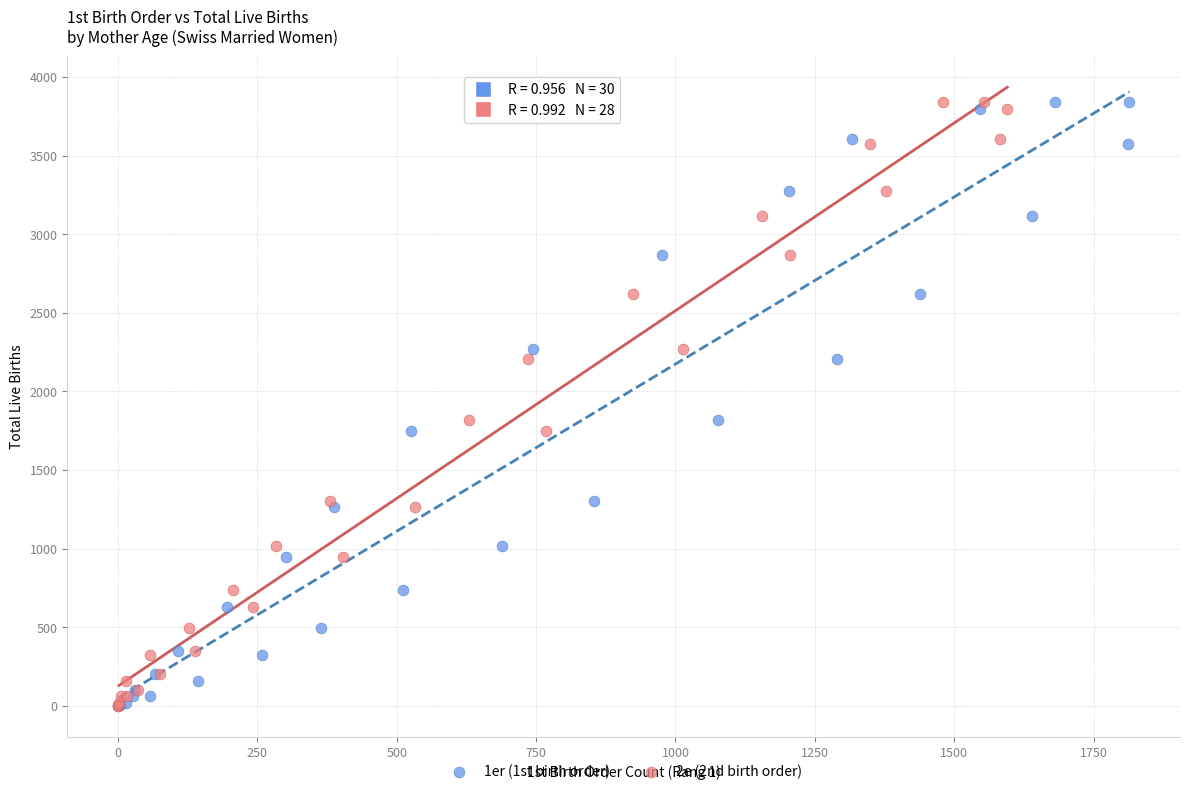

What are all the series names shown in the legend?

1er (1st birth order), 2e (2nd birth order)